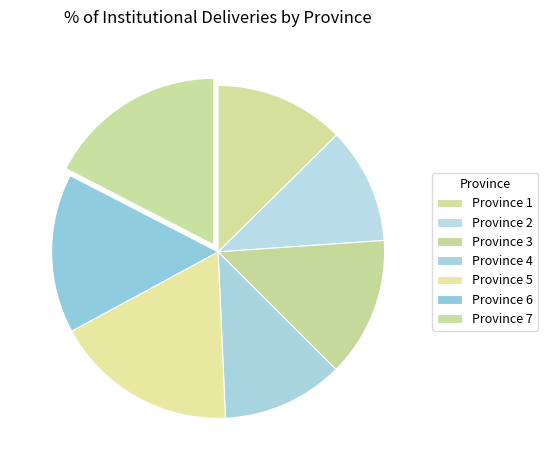

What is the ratio of the value at Province 2 to the value at Province 1?

0.9